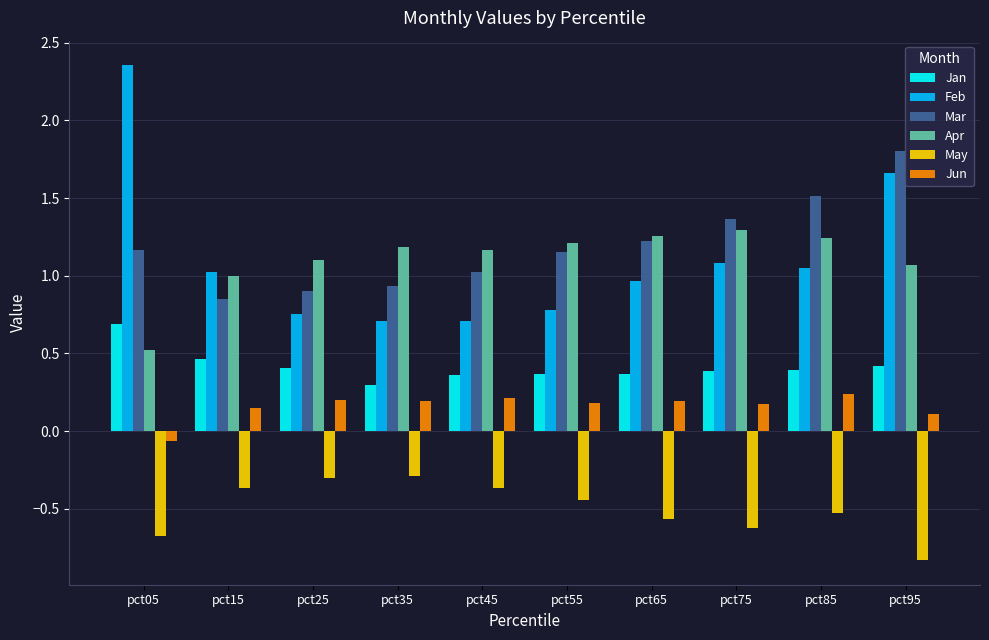

Which category has the highest value across all series?

pct05